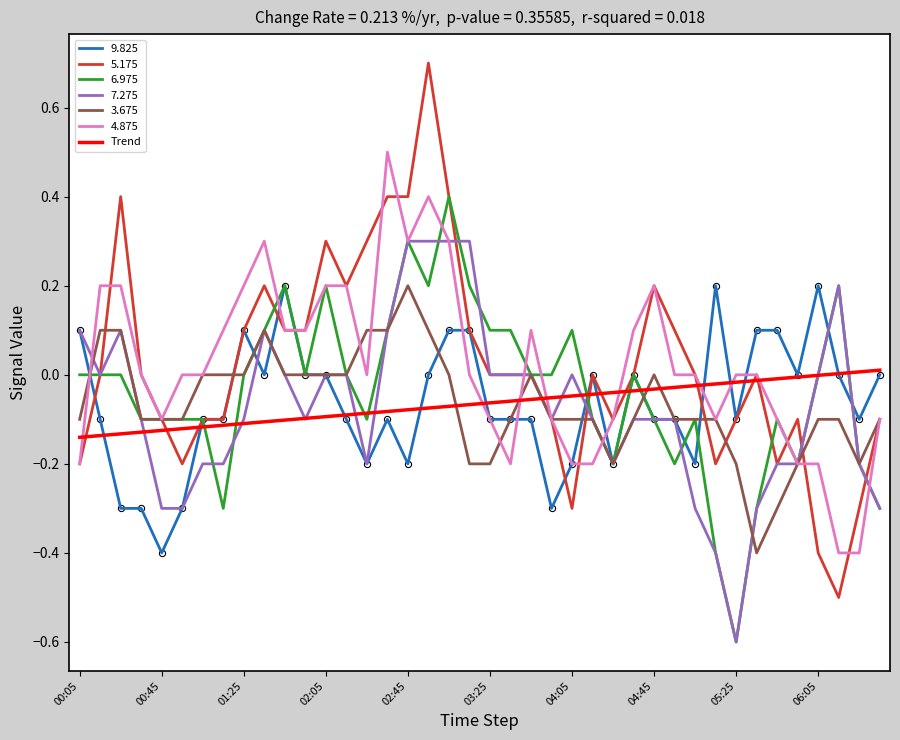

Which series has the widest spread of values?

5.175